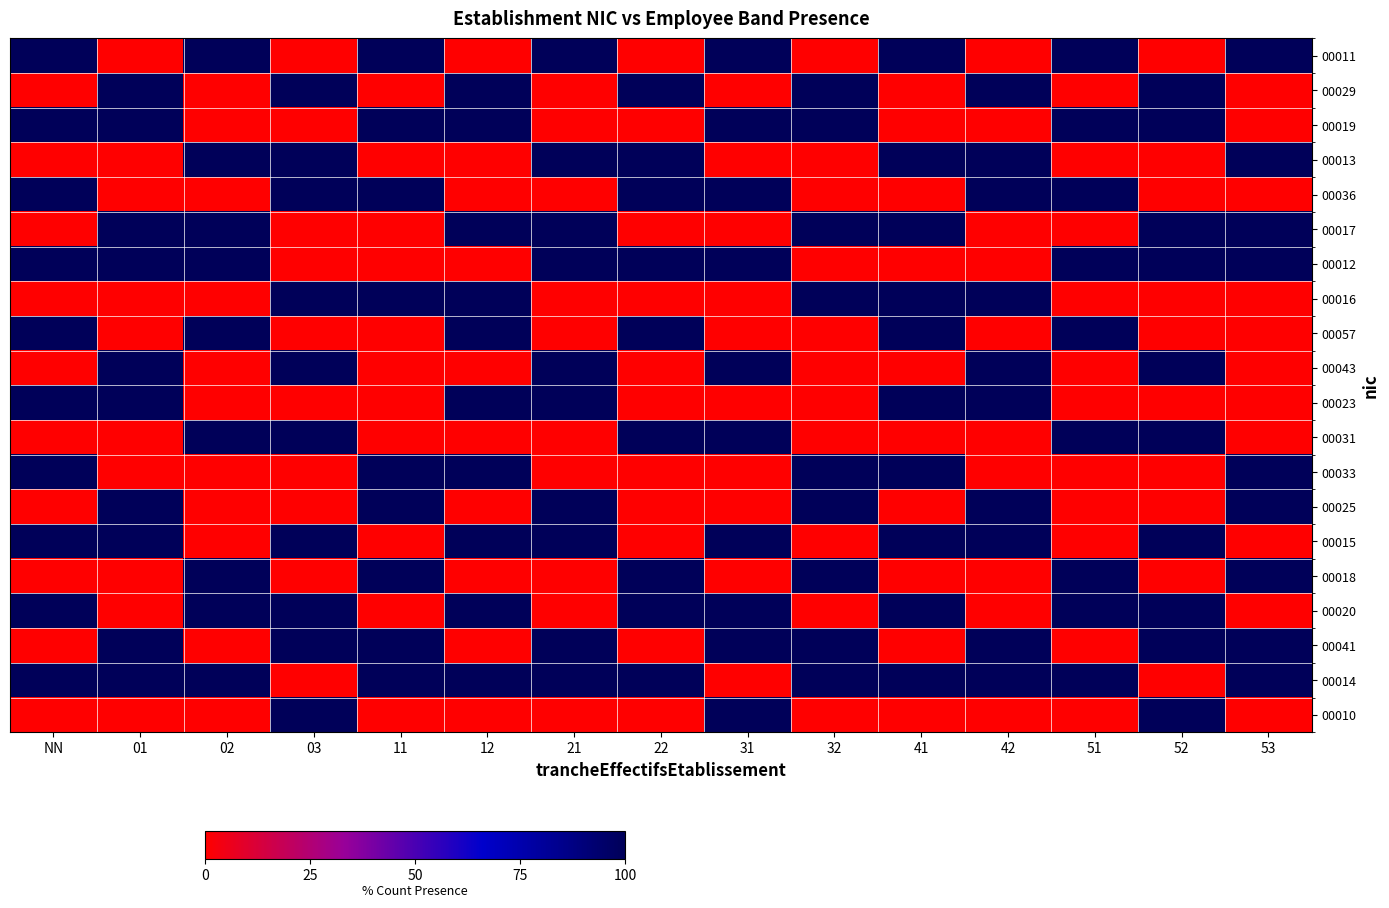

How many series are shown in this chart?

20